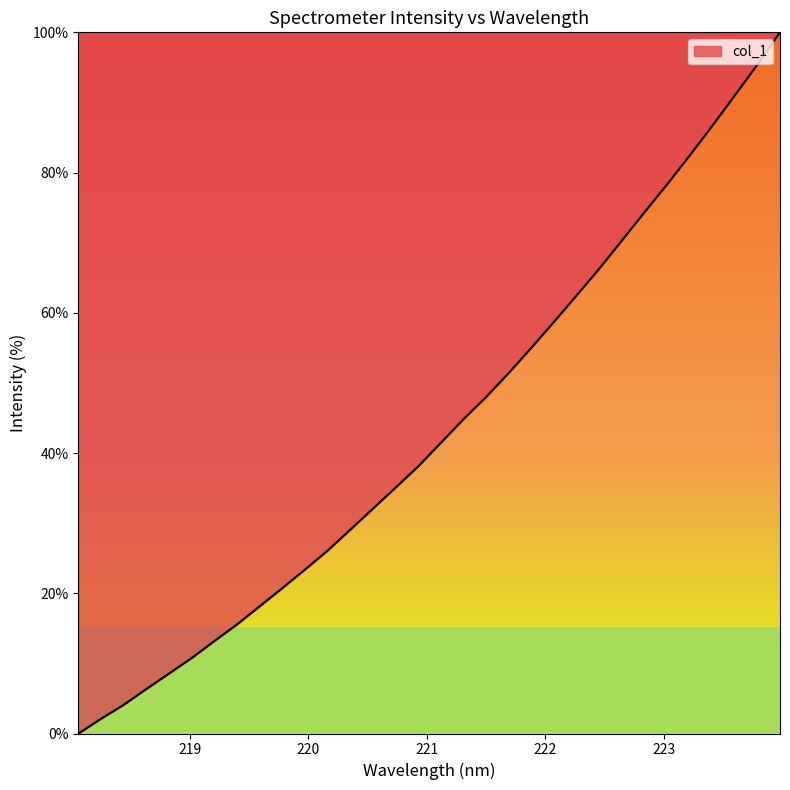

What is the greatest value displayed?

100.0